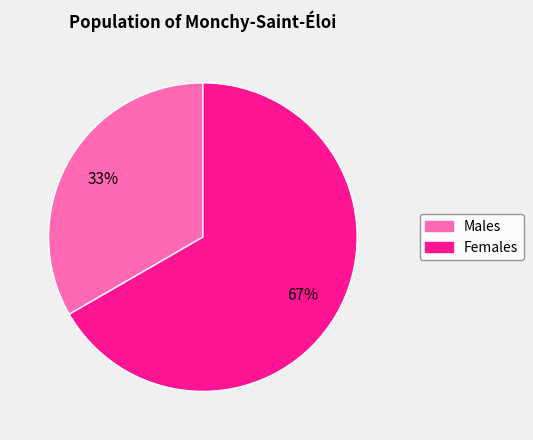

Is there any slice that represents more than half of the pie?

Yes